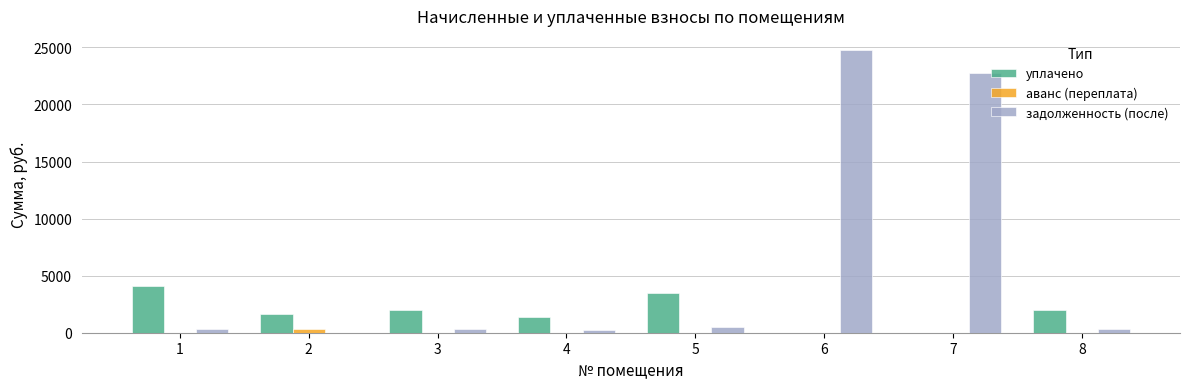

The value of задолженность (после) at 7 is 35392.3. True or false?

False